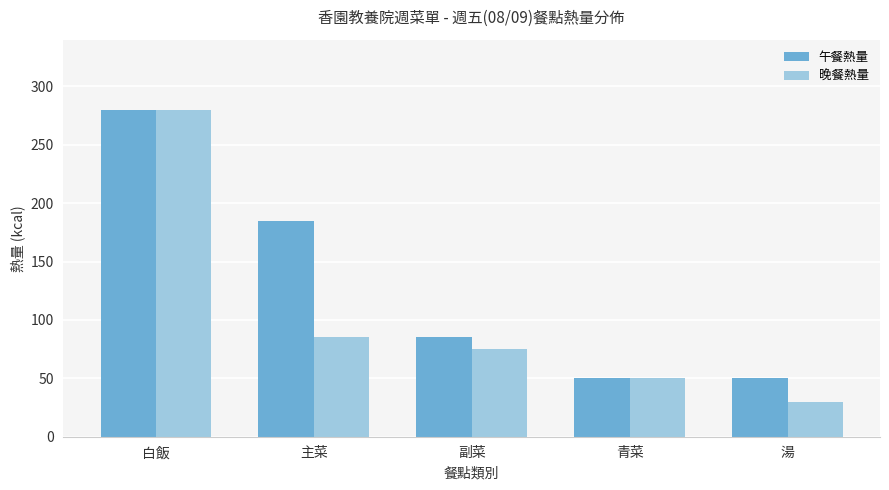

Rank the series at 湯 from highest to lowest value.

午餐熱量, 晚餐熱量